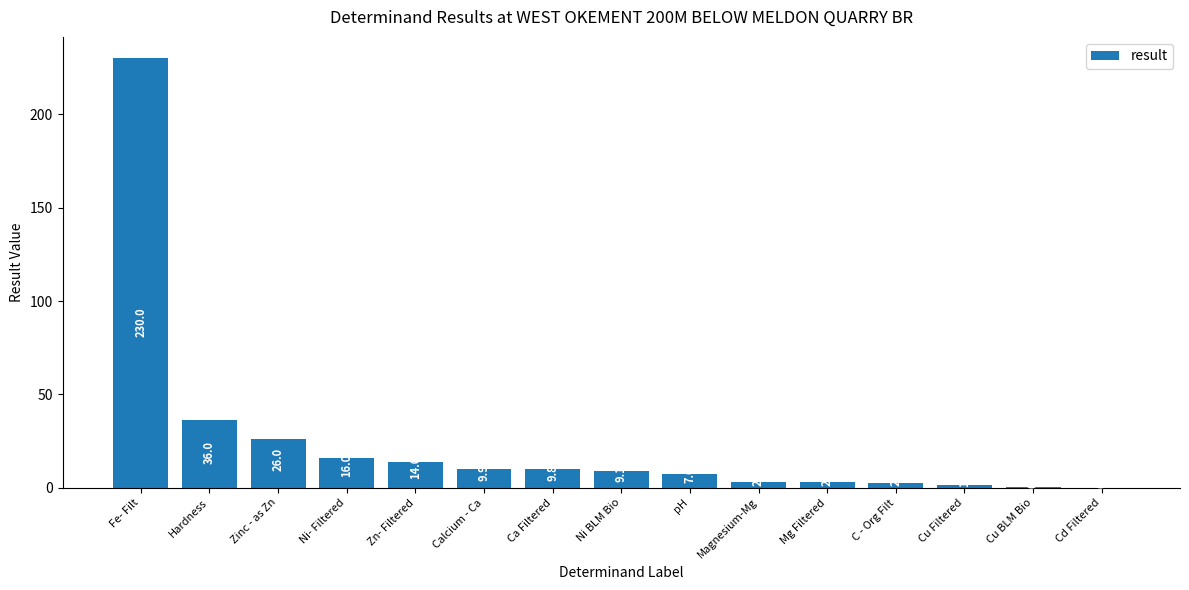

Between Cd Filtered and Calcium - Ca, which is larger?

Calcium - Ca